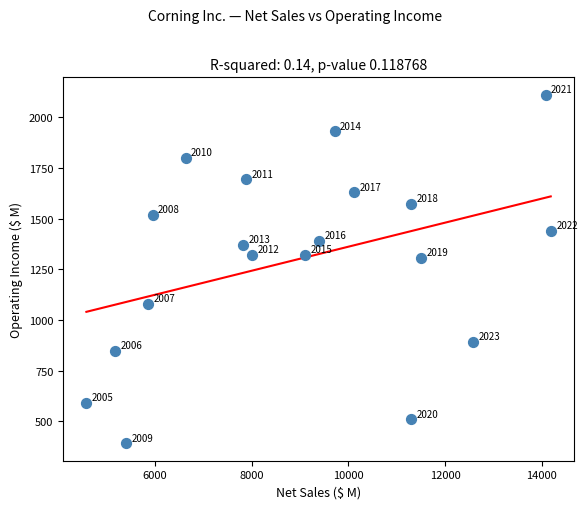

What is the range of Y values (max minus min)?

1721